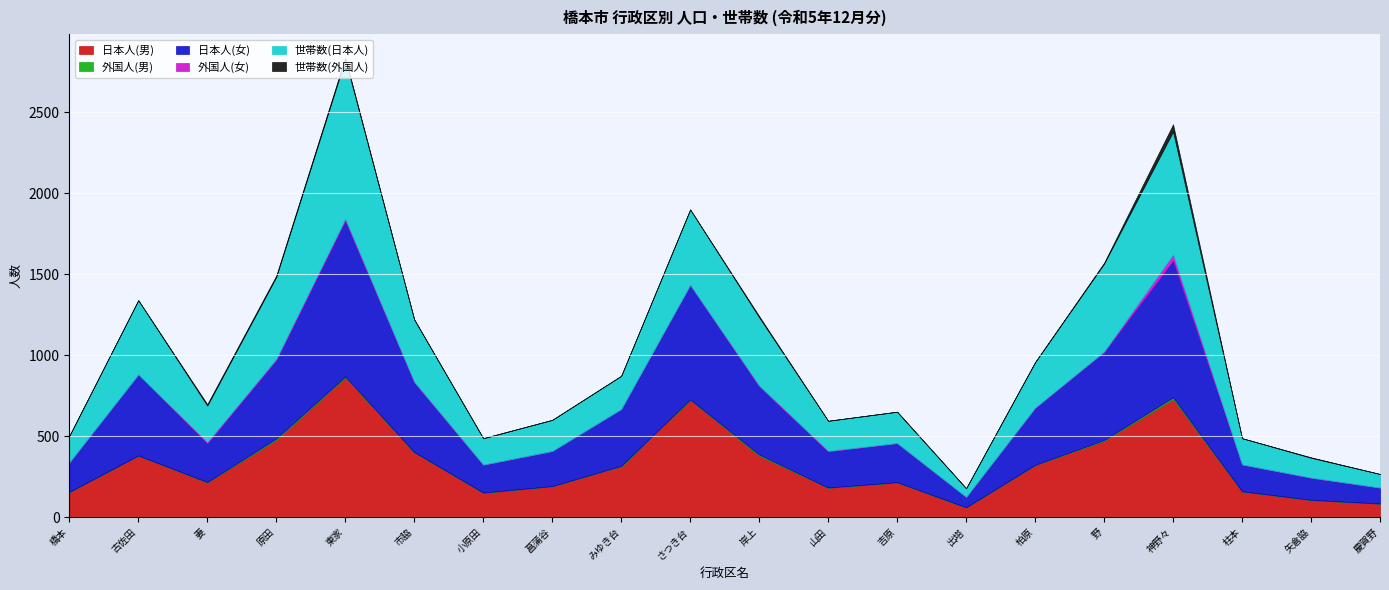

At how many categories does at least one series exceed 548?

3